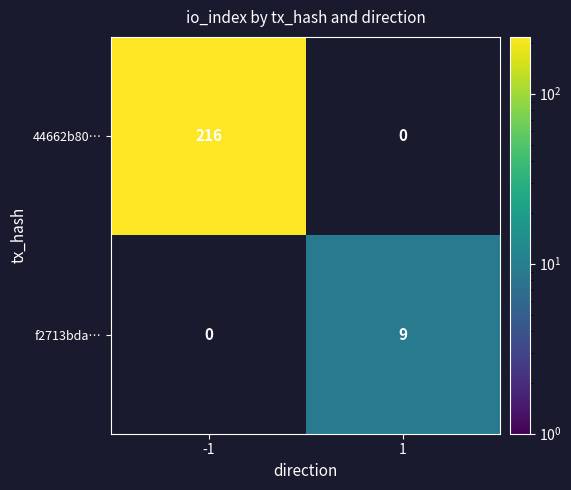

What value does the 44662b80… series have at -1?

216